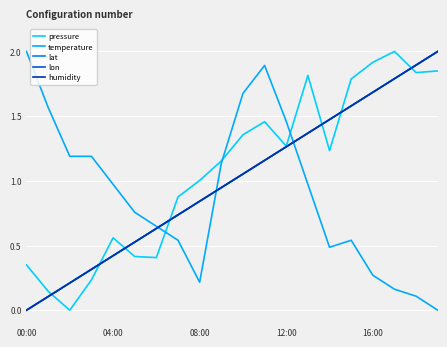

At which category does the chart reach its peak across all series?

17